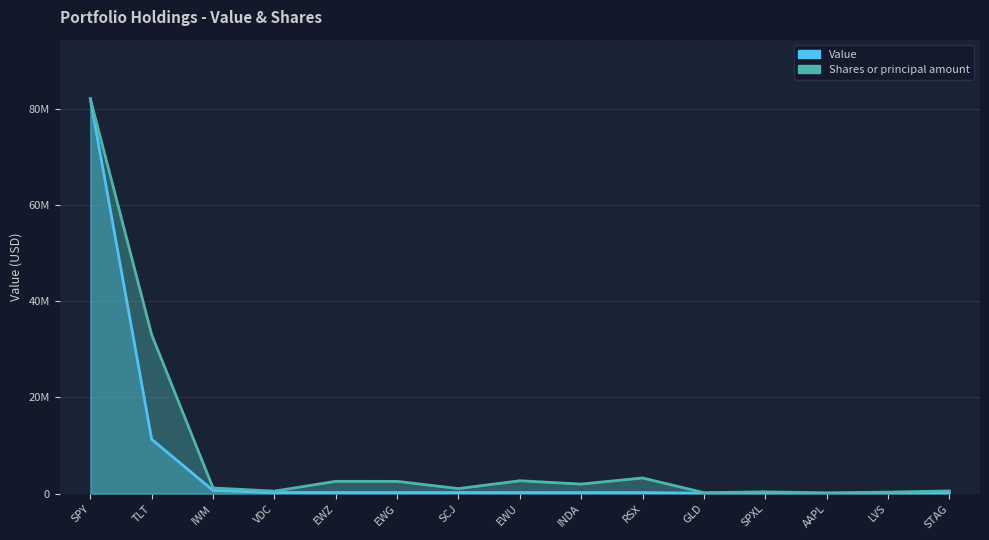

Between INDA and GLD, which series saw the biggest shift?

Shares or principal amount